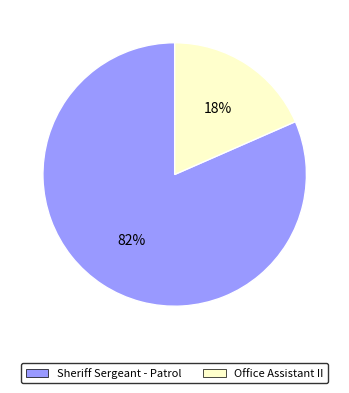

Which category has the smallest portion of the pie?

Office Assistant II